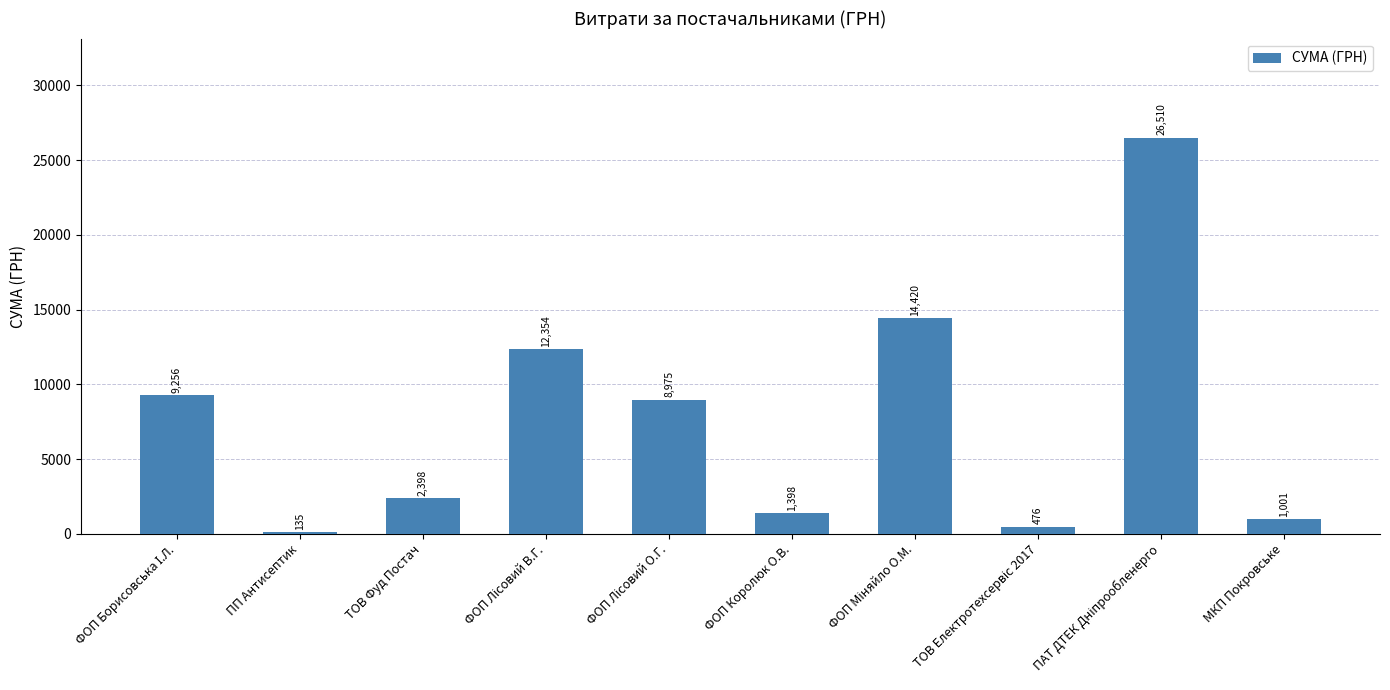

Is it true that the value at ПП Антисептик is 135.0?

True